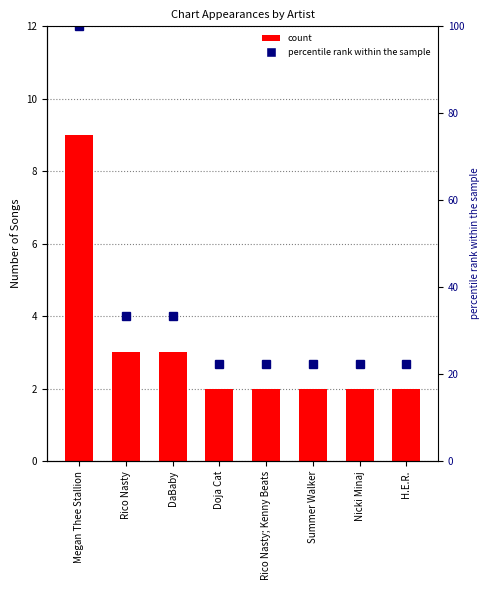

What is the label of the 8th bar from the left?

H.E.R.